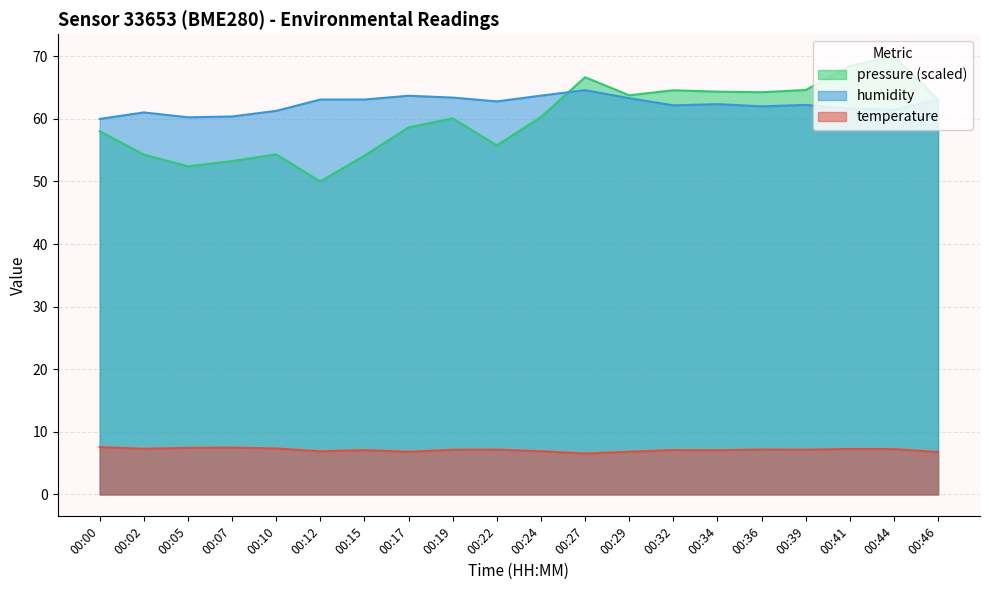

Is the value of pressure_norm at 00:29 greater than the value of humidity at 00:36?

Yes